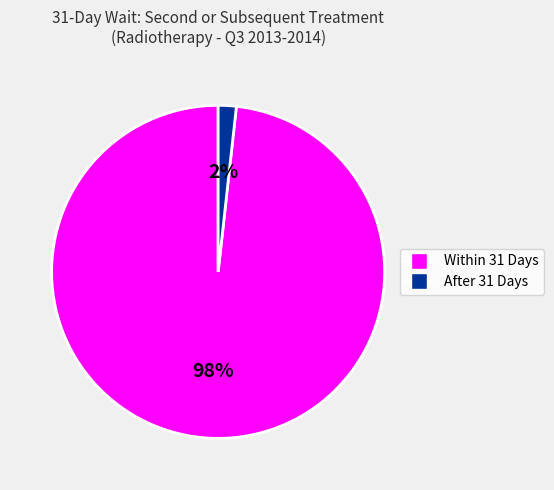

Rank the categories by value from highest to lowest.

Within 31 Days, After 31 Days